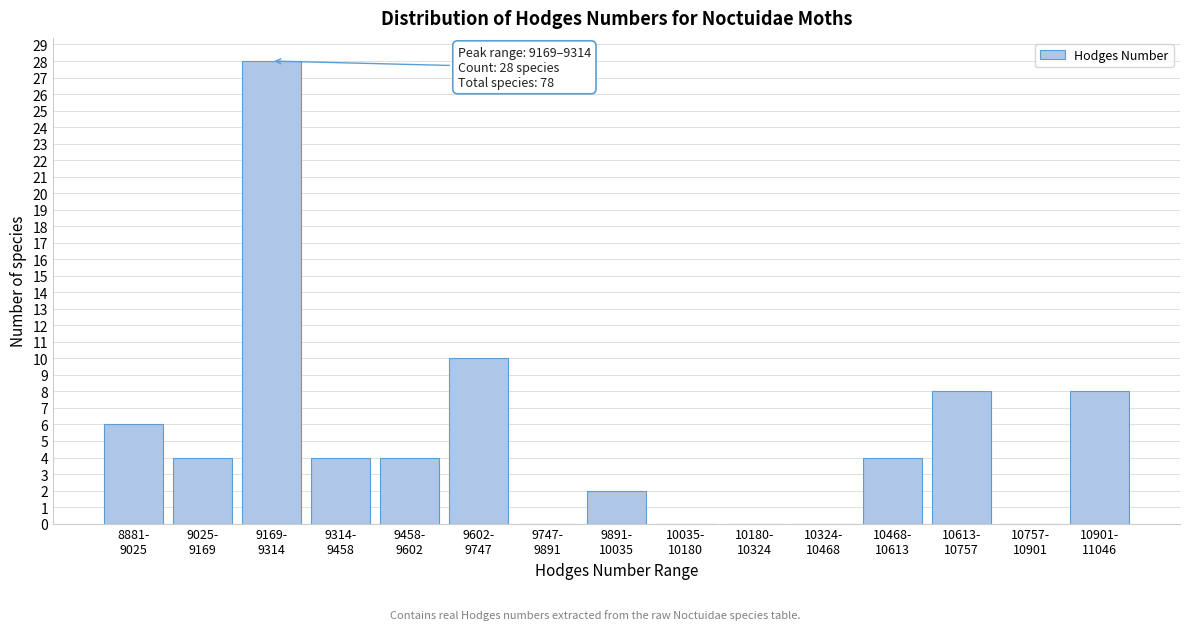

What is the sum of all values?

78